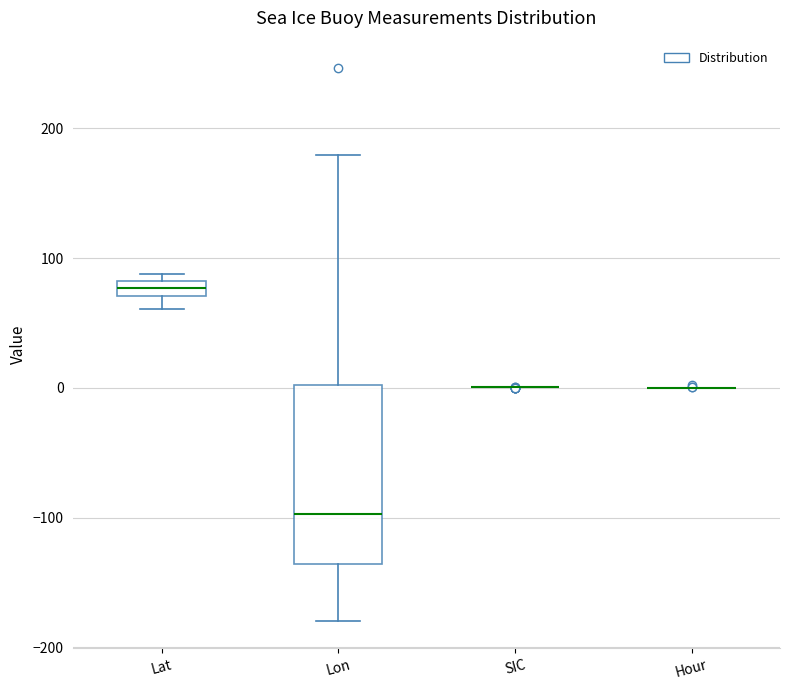

Where does the lower whisker of the box for Lon end on the y-axis? The values are not printed on the chart, so give them approximately, as read against the axis.

-180